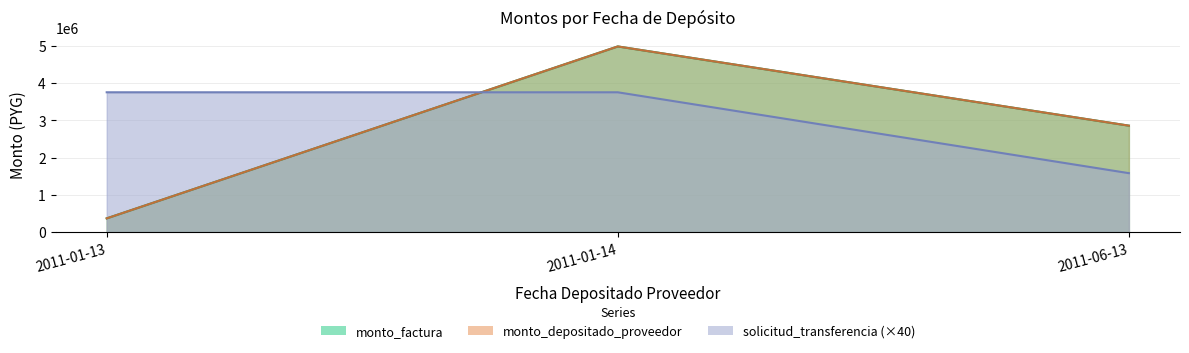

What is the label of the 3rd point from the right?

2011-01-13